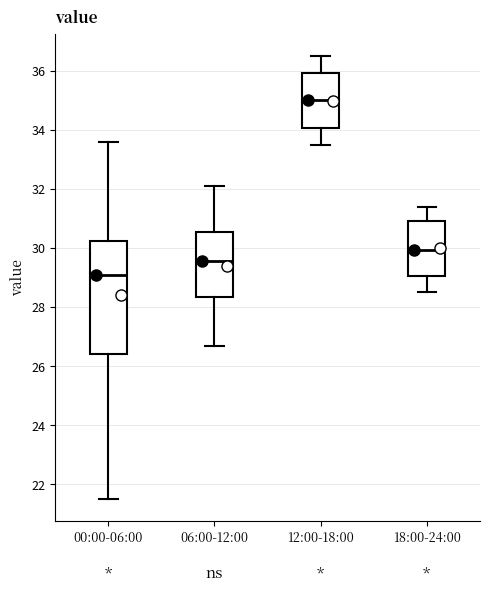

Where is the upper edge of the box for 00:00-06:00 on the y-axis? The values are not printed on the chart, so give them approximately, as read against the axis.

30.2